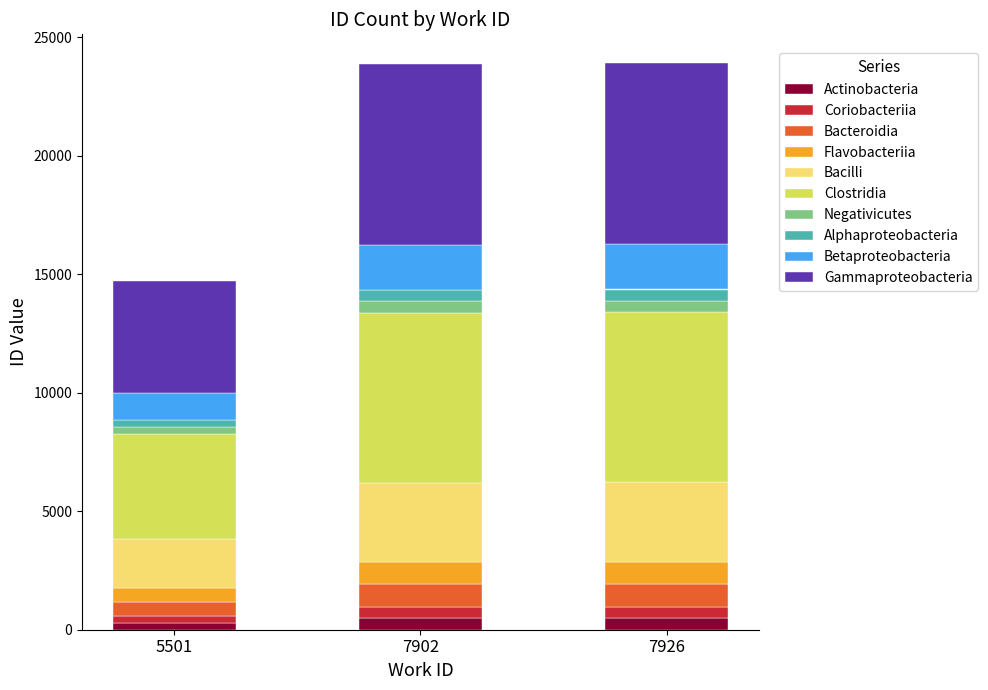

The Actinobacteria series shows 478.6 at 7926. True or false?

True